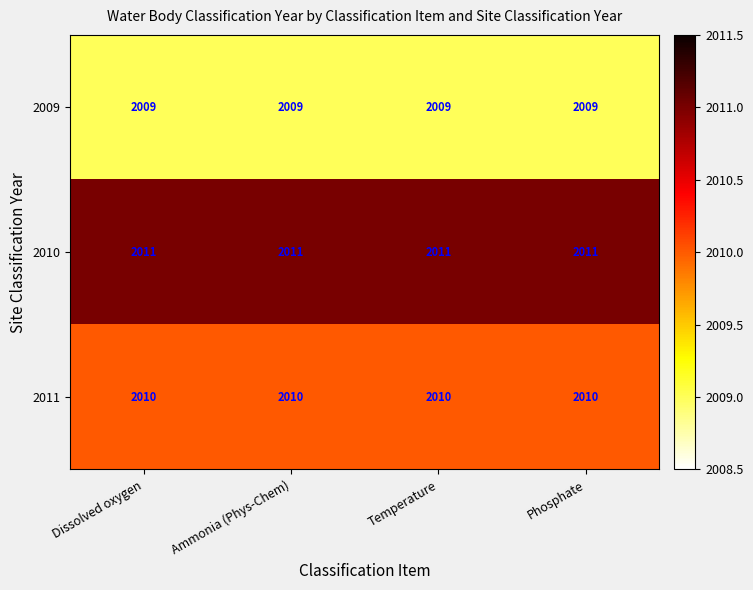

Rank the series at Ammonia (Phys-Chem) from lowest to highest value.

2009, 2011, 2010